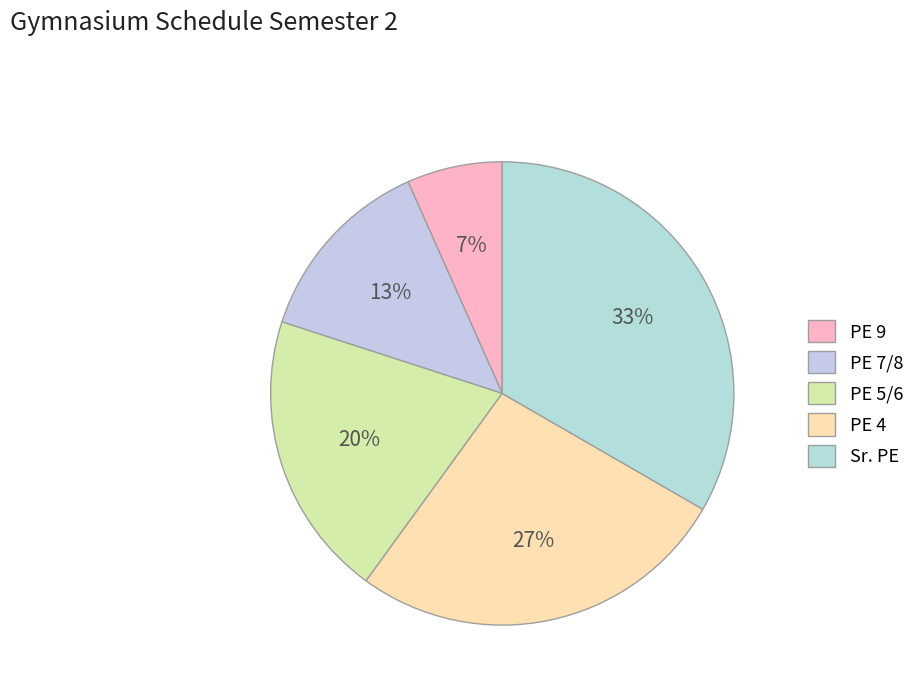

Is PE 7/8 the majority of the pie?

No